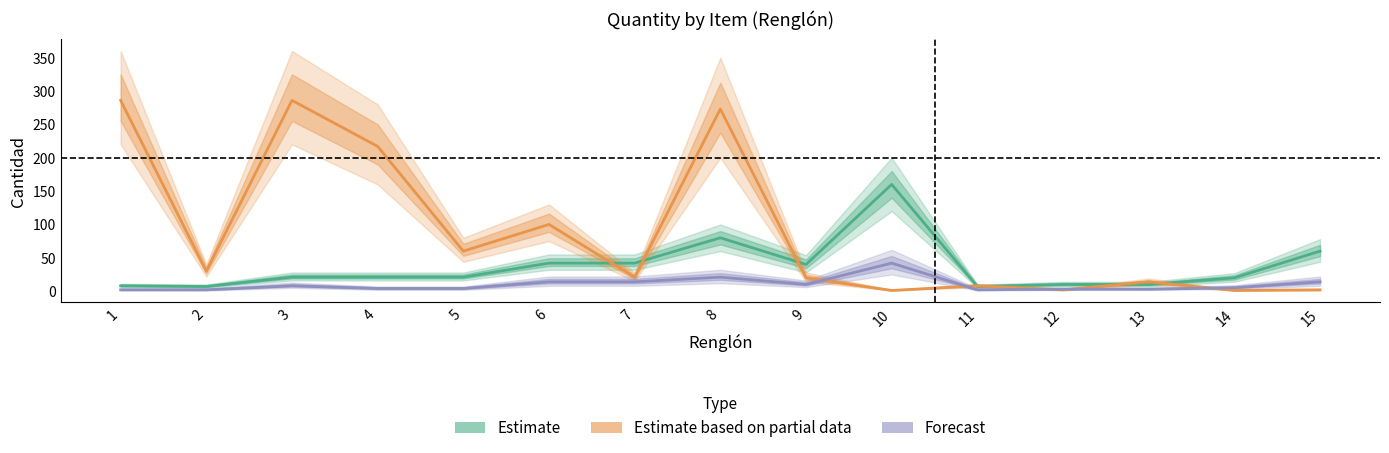

What are all the series names shown in the legend?

Estimate, Estimate based on partial data, Forecast